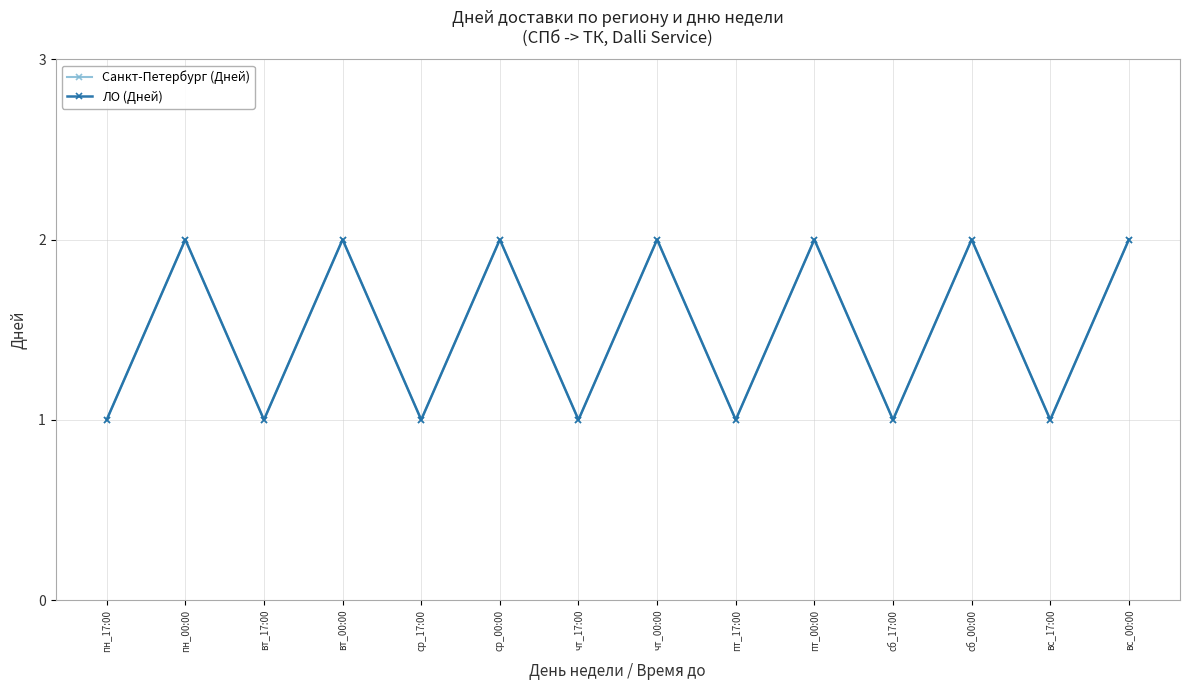

How many ЛО (Дней) values are between 1 and 2?

14